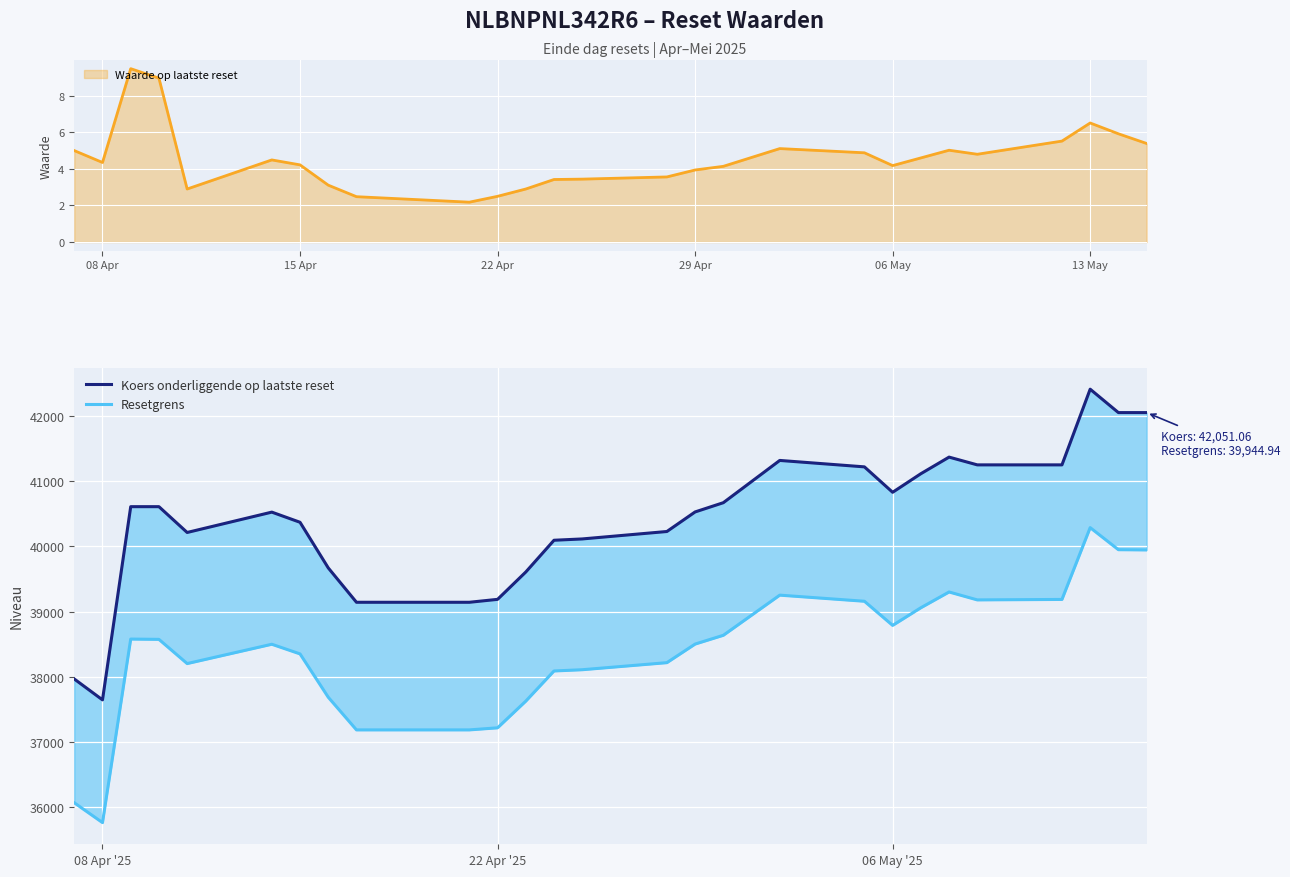

Which series has the largest range (max minus min)?

Koers onderliggende op laatste reset